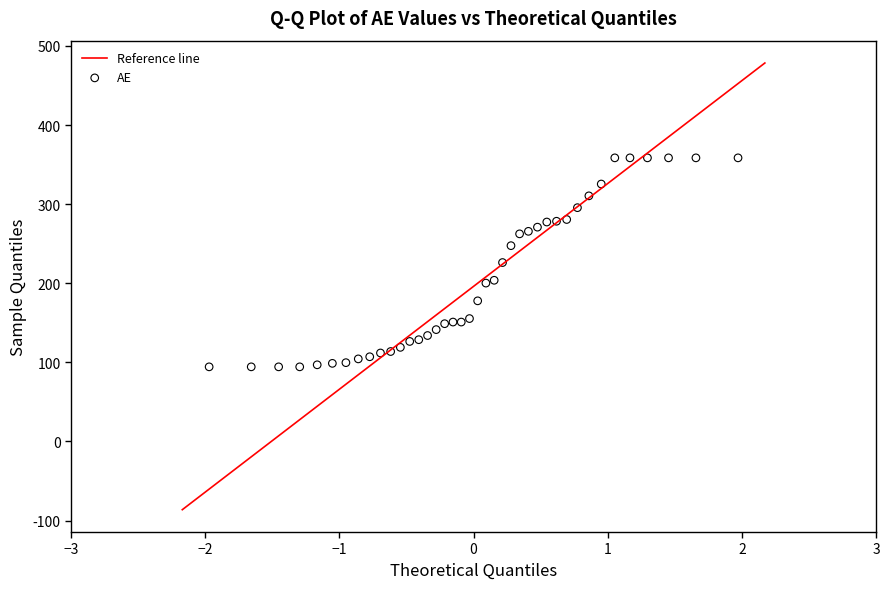

What is the range of X values (max minus min)?

3.9